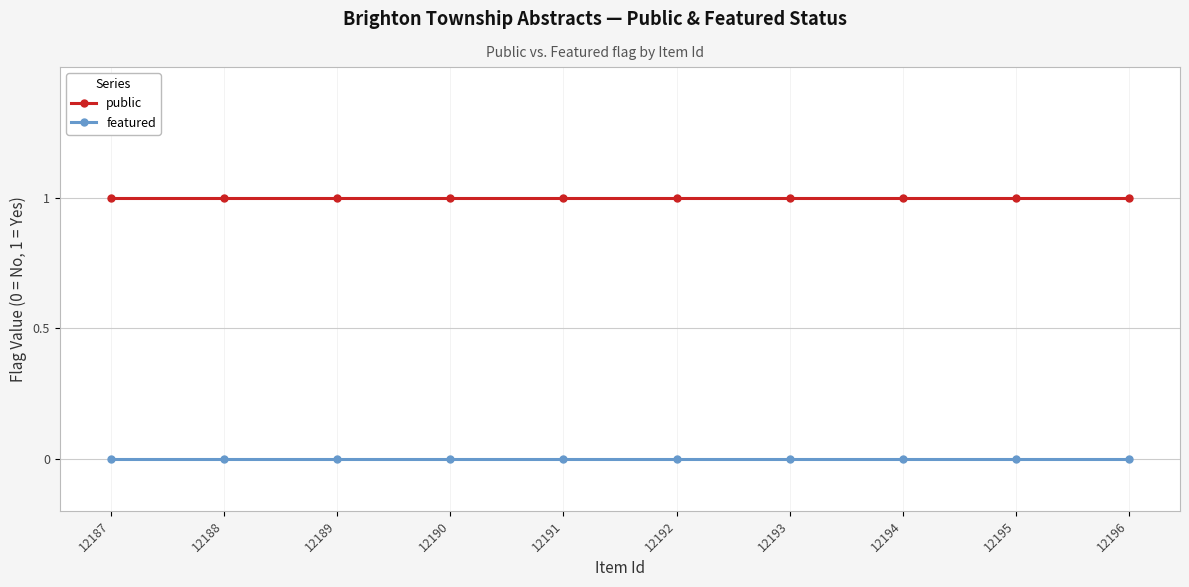

At how many categories does at least one series exceed 0?

10